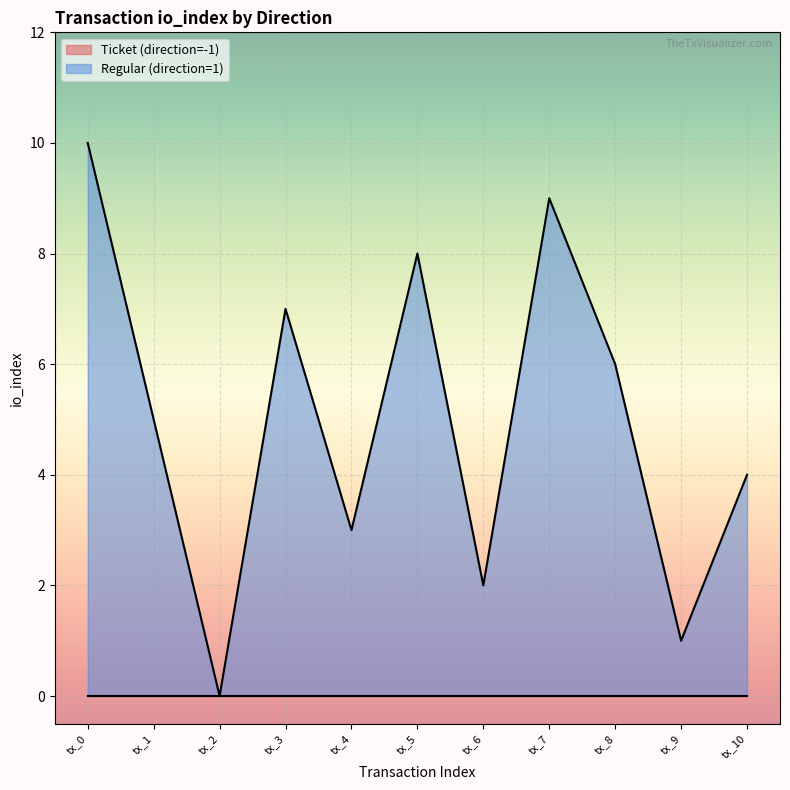

What is the difference between the maximum and minimum values?

10